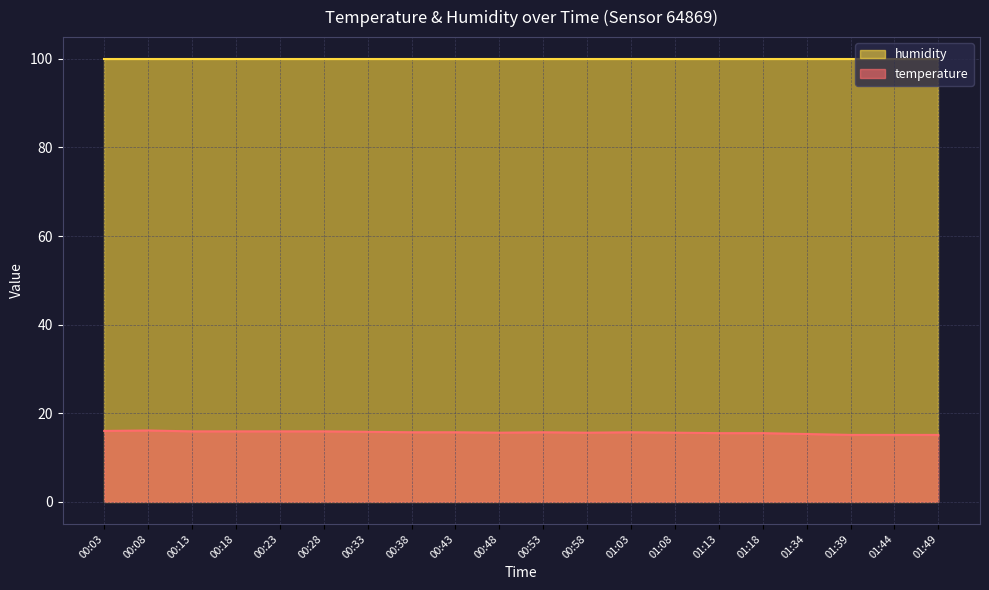

True or false: the data shows 22.9 at 01:08.

False